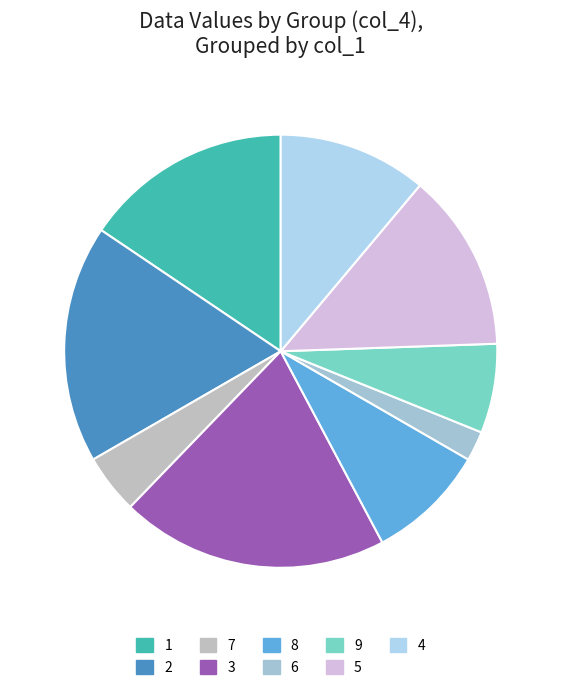

How many segments does this pie chart have?

9